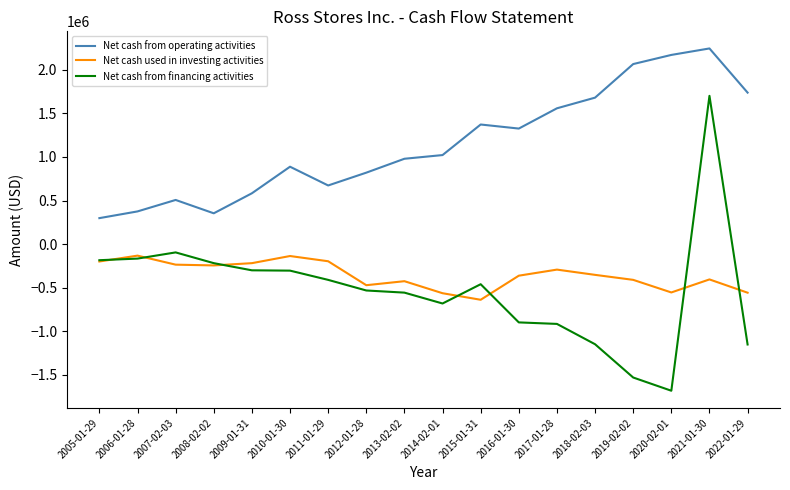

True or false: Net cash from operating activities and Net cash from financing activities intersect in this chart.

False